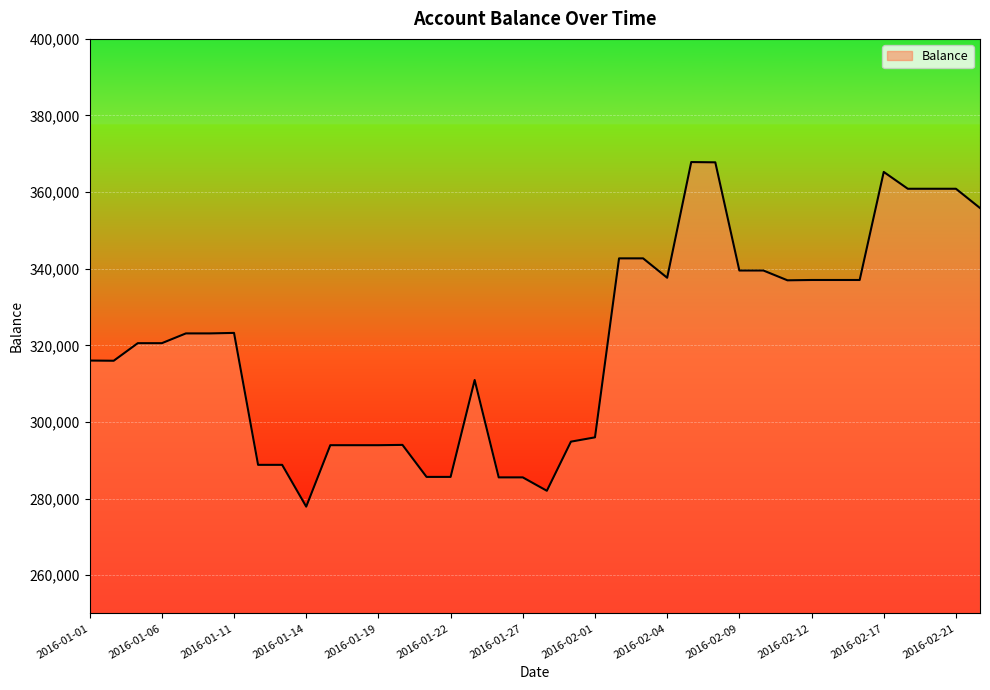

What is the sum of all values?

12189487.6